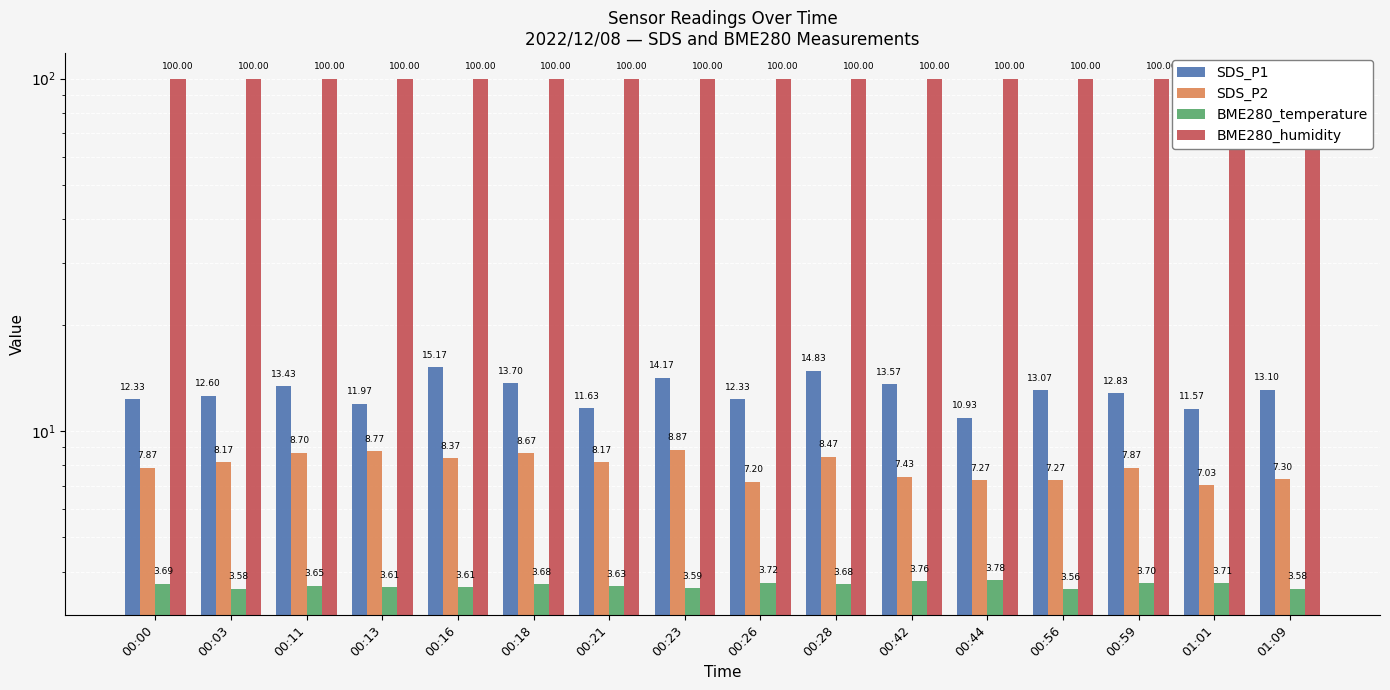

What is the spread (max minus min) of values at 01:09?

96.4